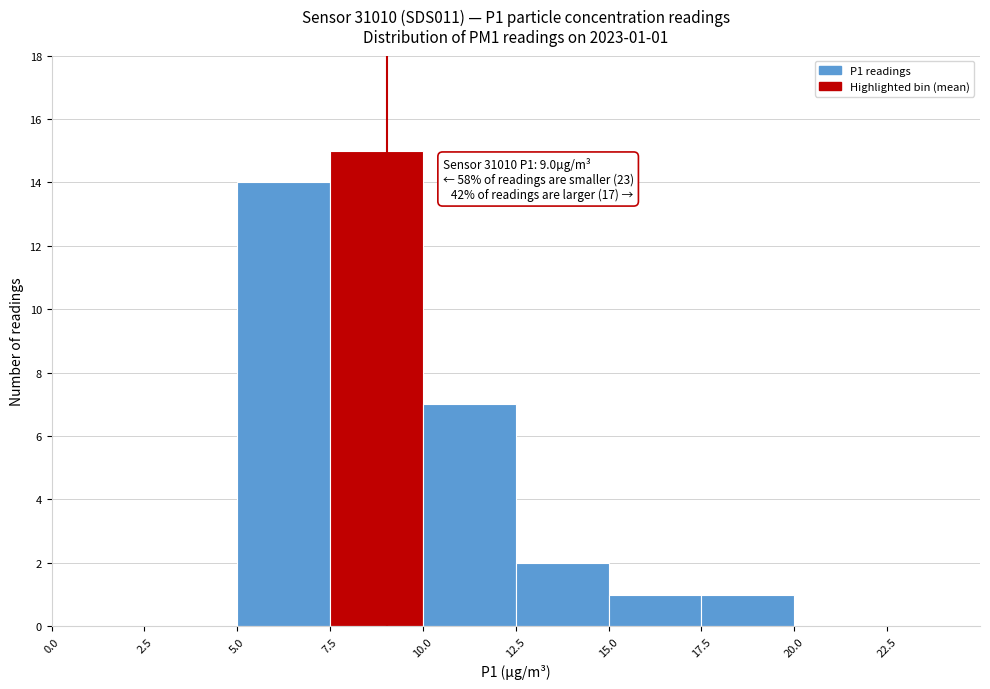

Over which range of the x-axis is the bar tallest?

7.5 to 10.0